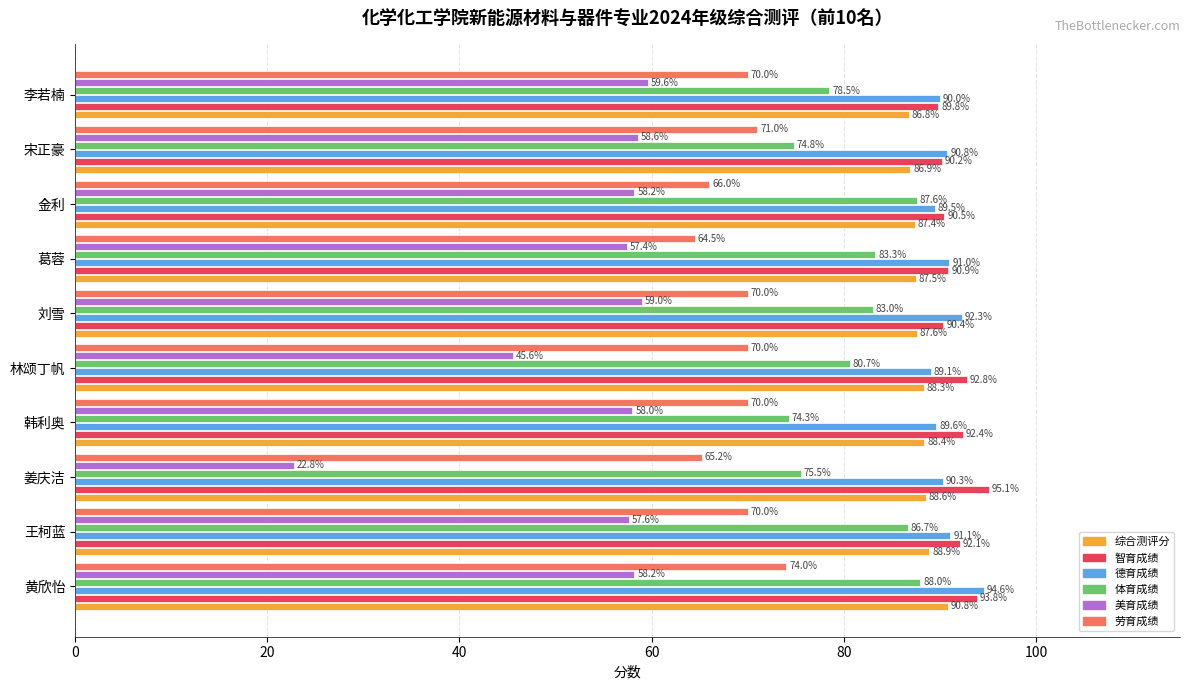

Which series has the largest total across all categories?

智育成绩